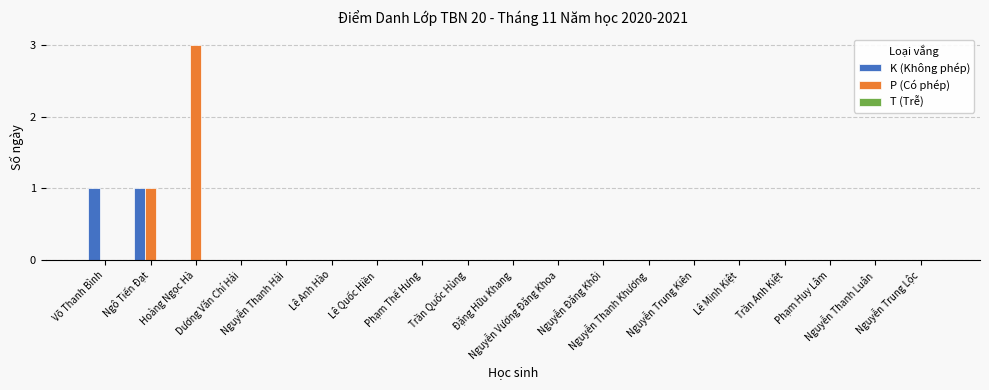

What is the maximum value shown in the chart?

3